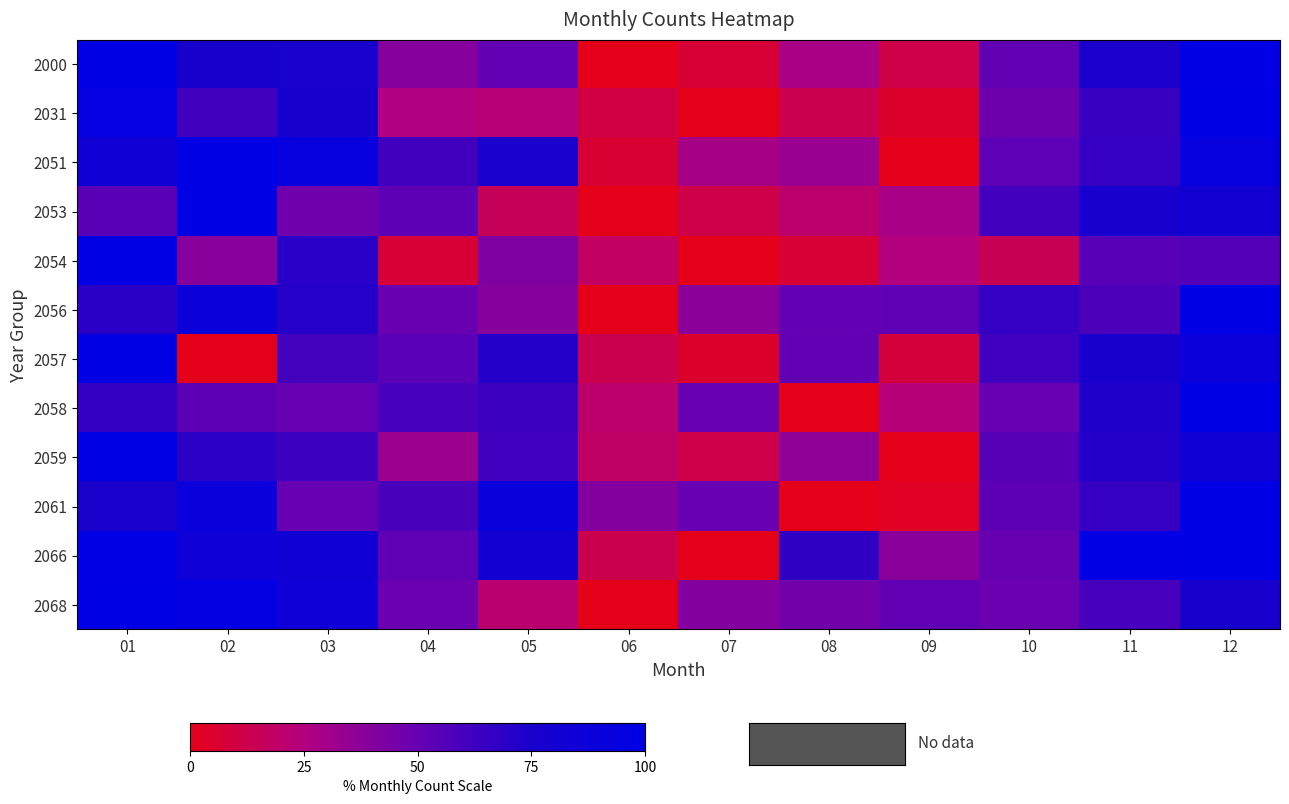

Reading right to left, list all the values displayed in this chart.

2000: 12=98.8	11=74.6	10=51.6	09=11.4	08=27.9	07=7.4	06=0.0	05=51.0	04=39.8	03=75.9	02=75.8	01=100.0
2031: 12=100.0	11=64.8	10=47.6	09=4.8	08=13.3	07=0.0	06=10.5	05=22.9	04=25.7	03=77.1	02=61.9	01=96.2
2051: 12=93.4	11=65.8	10=52.6	09=0.0	08=32.9	07=28.9	06=6.6	05=76.3	04=61.8	03=93.4	02=100.0	01=84.2
2053: 12=81.4	11=77.1	10=61.4	09=28.6	08=20.0	07=11.4	06=0.0	05=15.7	04=52.9	03=47.1	02=100.0	01=54.3
2054: 12=56.0	11=54.8	10=14.3	09=25.0	08=7.1	07=0.0	06=17.9	05=41.7	04=7.1	03=70.2	02=39.3	01=100.0
2056: 12=100.0	11=58.2	10=66.3	09=52.0	08=51.0	07=37.8	06=0.0	05=39.8	04=49.0	03=71.4	02=88.8	01=69.4
2057: 12=89.0	11=75.6	10=62.2	09=8.5	08=51.2	07=4.9	06=13.4	05=72.0	04=53.7	03=61.0	02=0.0	01=100.0
2058: 12=100.0	11=73.3	10=50.0	09=23.3	08=0.0	07=50.0	06=20.0	05=63.3	04=60.0	03=50.0	02=53.3	01=66.7
2059: 12=84.0	11=72.0	10=55.3	09=0.0	08=36.7	07=12.0	06=18.7	05=62.7	04=32.7	03=63.3	02=68.7	01=100.0
2061: 12=100.0	11=65.6	10=53.1	09=3.1	08=0.0	07=50.0	06=40.6	05=90.6	04=59.4	03=50.0	02=90.6	01=75.0
2066: 12=100.0	11=98.6	10=49.3	09=38.0	08=67.6	07=0.0	06=12.7	05=81.7	04=52.1	03=83.1	02=85.9	01=98.6
2068: 12=75.7	11=60.0	10=48.6	09=51.4	08=45.7	07=40.0	06=0.0	05=21.4	04=48.6	03=85.7	02=97.1	01=100.0